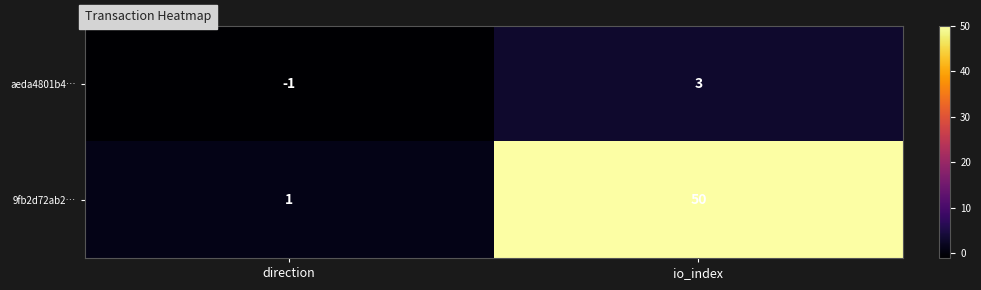

What is the sum of all 9fb2d72ab2… values?

51